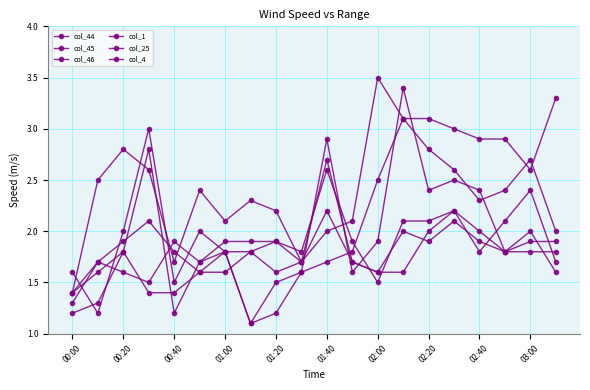

True or false: col_46 and col_44 cross at least once.

True